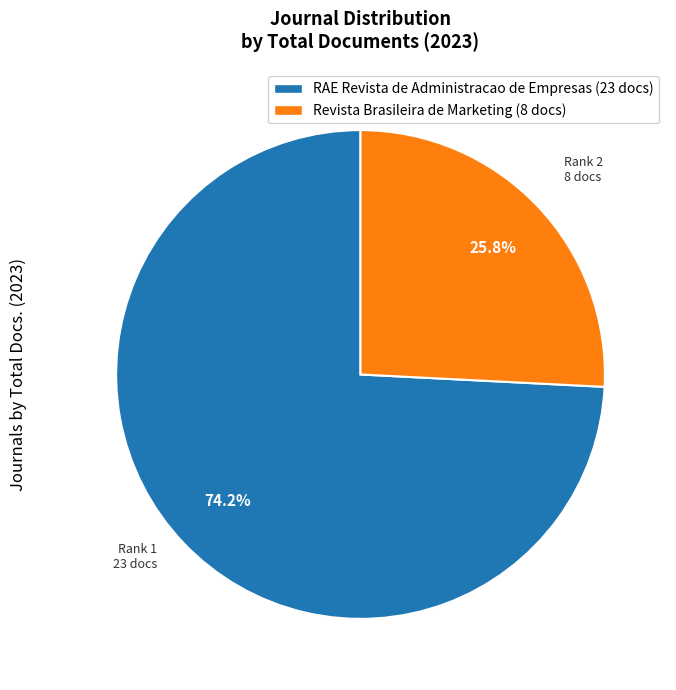

True or false: RAE Revista de Administracao de Empresas accounts for 74% of the total.

True